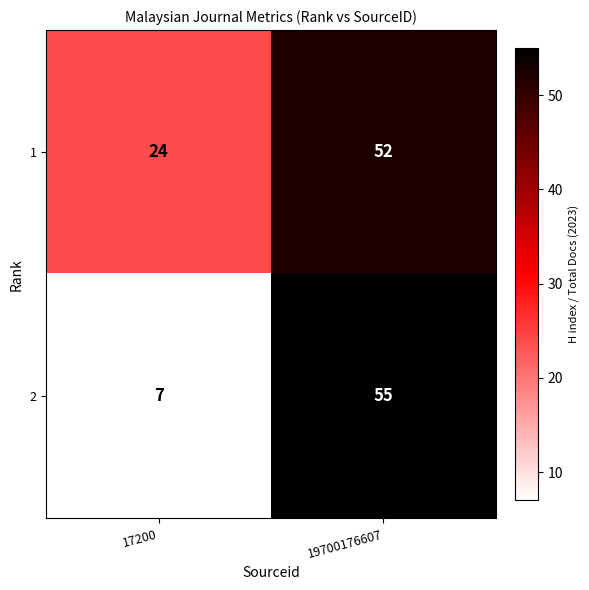

What is the approximate value of 1 at 19700176607, to the nearest 5?

50